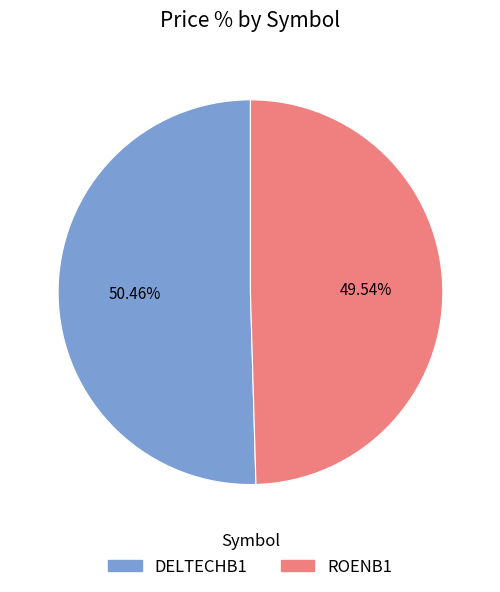

Which slice is the smallest?

ROENB1